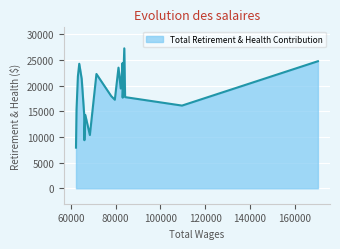

What is the maximum value shown in the chart?

27247